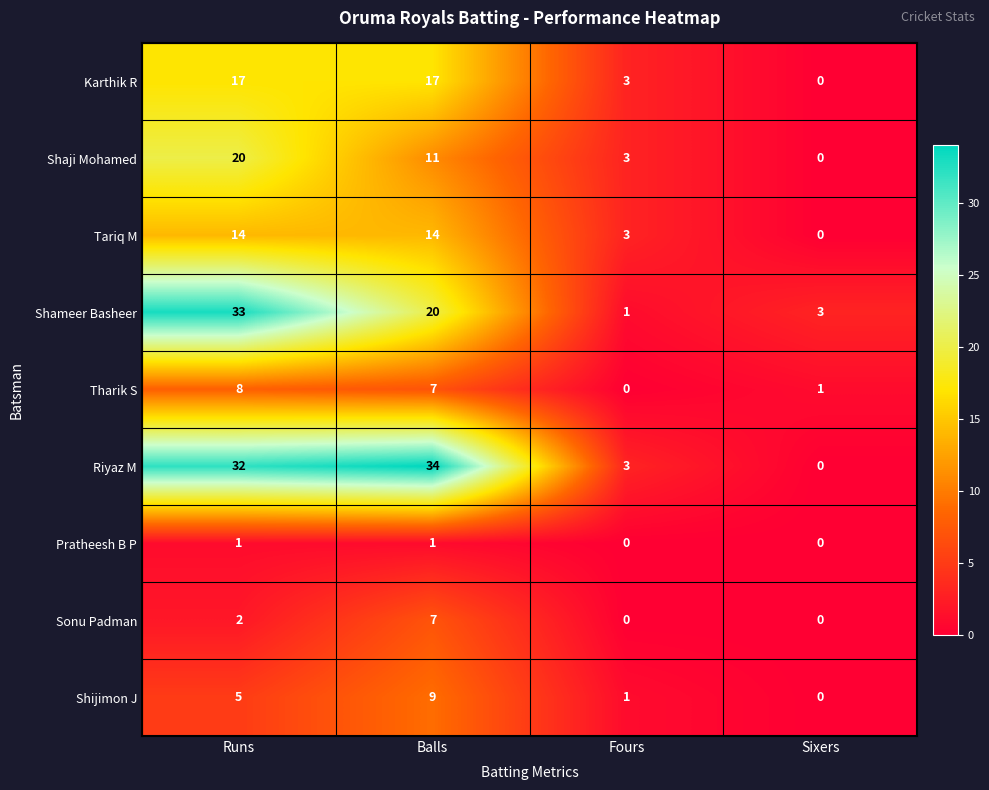

Rank the series by their maximum value, from lowest to highest.

Pratheesh B P, Sonu Padman, Tharik S, Shijimon J, Tariq M, Karthik R, Shaji Mohamed, Shameer Basheer, Riyaz M